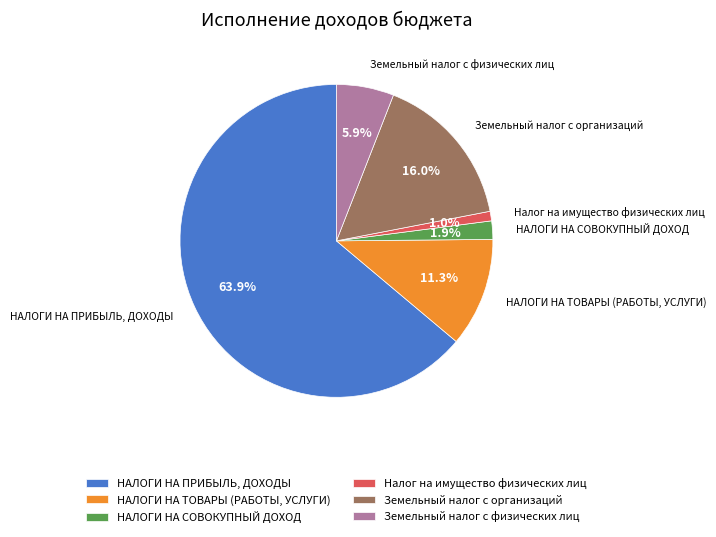

To the nearest percent, what percentage of the pie is НАЛОГИ НА ТОВАРЫ (РАБОТЫ, УСЛУГИ)?

11%